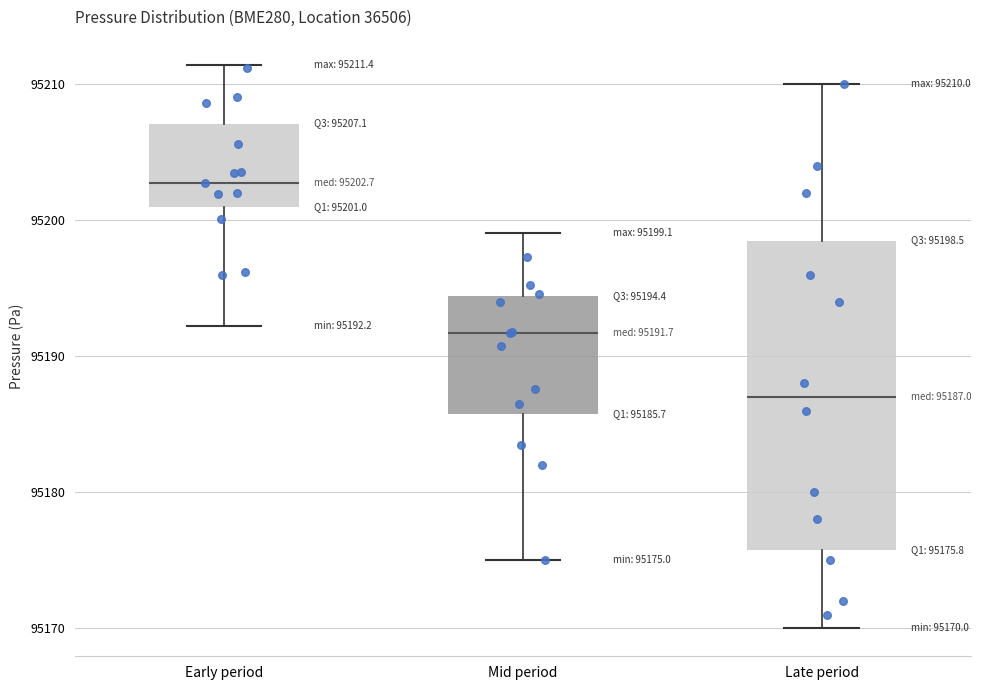

Which box's median line is the highest?

Early period